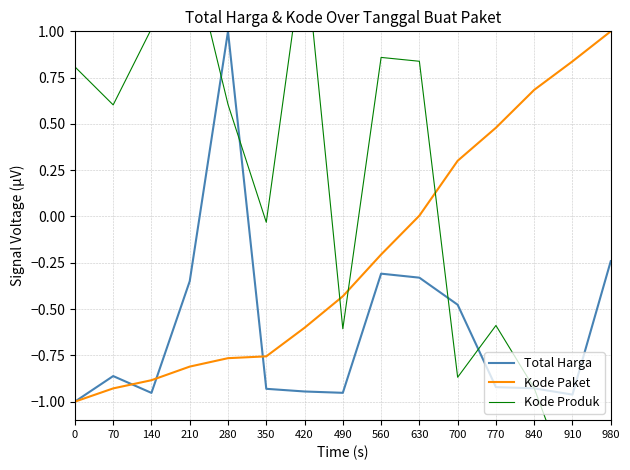

What is the total value across all series at 700?

-1.0